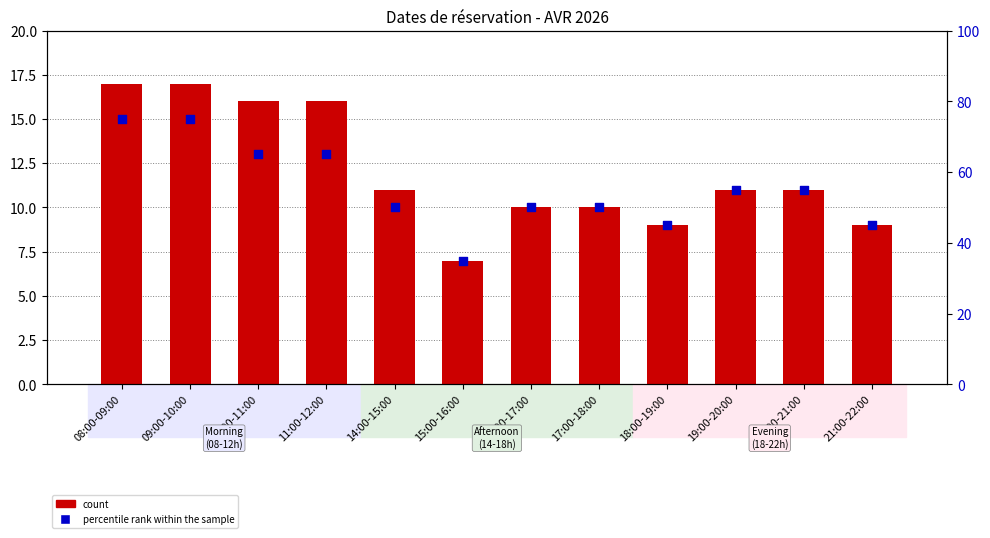

Is the value of percentile rank within the sample at 10:00-11:00 greater than the value of count at 18:00-19:00?

Yes